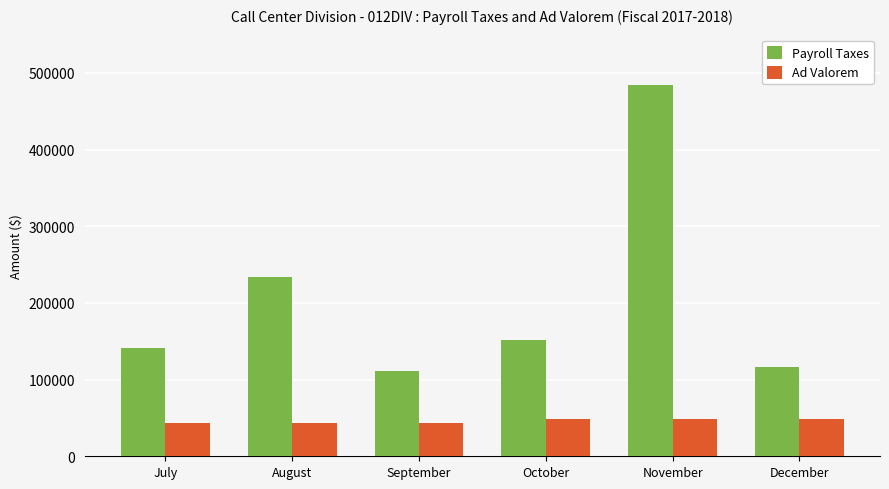

Which series has the largest total across all categories?

Payroll Taxes